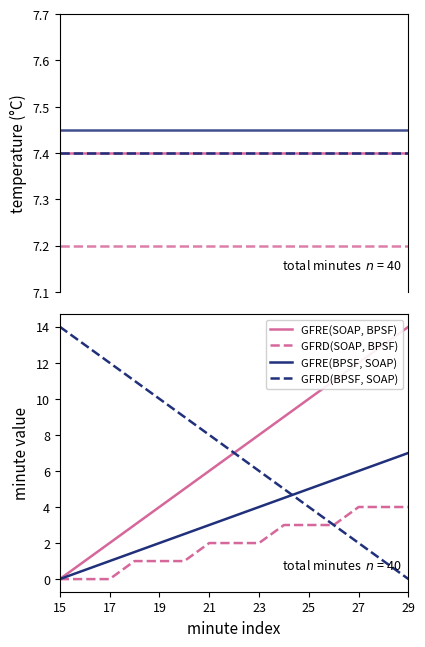

Is it true that Minute solid equals 7.2 at 8?

False